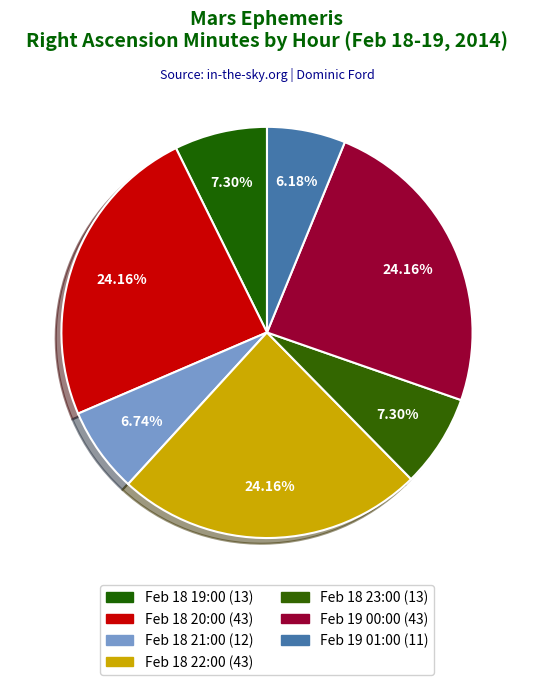

Count the number of slices in the pie.

7